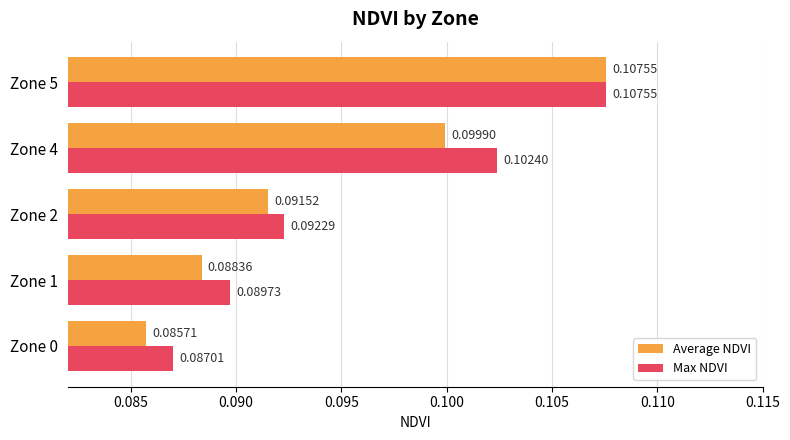

At which category is the sum across all series the highest?

Zone 5